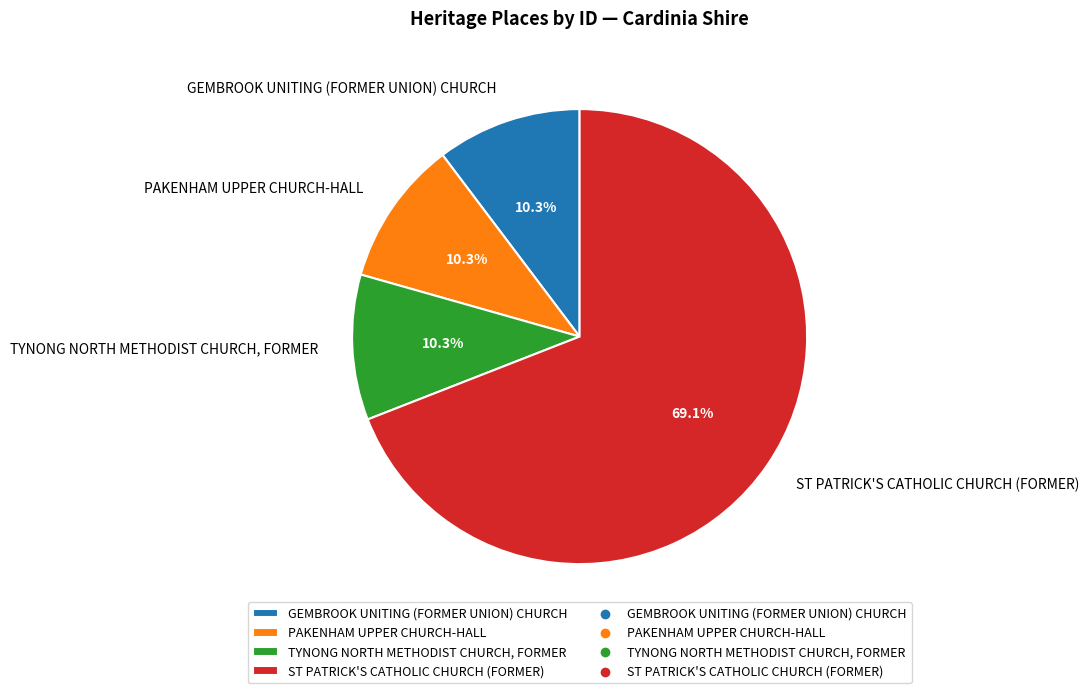

To the nearest percent, what is the difference between the TYNONG NORTH METHODIST CHURCH, FORMER and ST PATRICK'S CATHOLIC CHURCH (FORMER) slice percentages?

59%